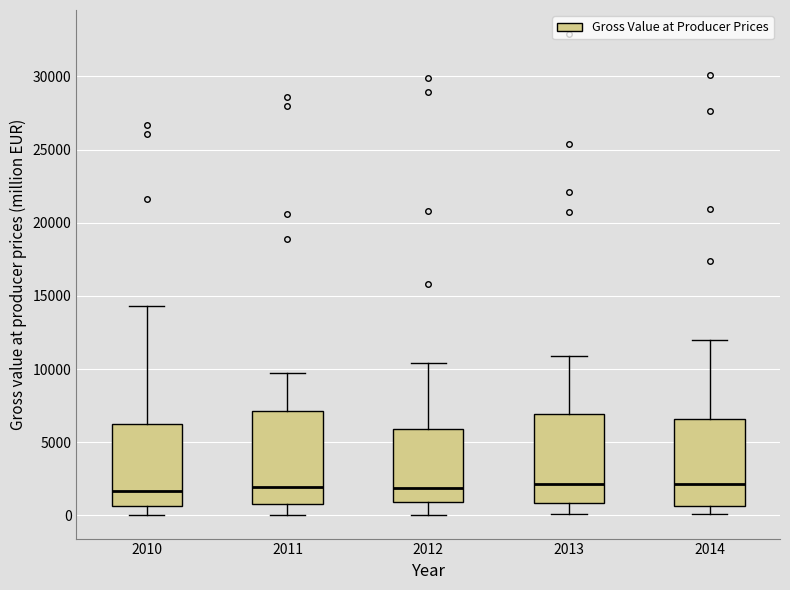

Where does the upper whisker of the box at x = 2013 end on the y-axis? The values are not printed on the chart, so give them approximately, as read against the axis.

11000